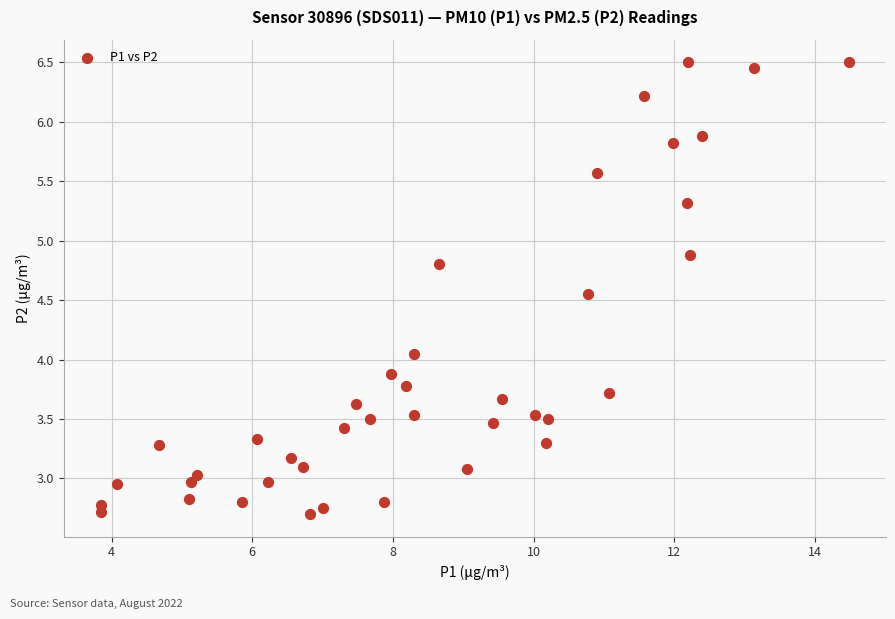

What is the range of X values (max minus min)?

10.6